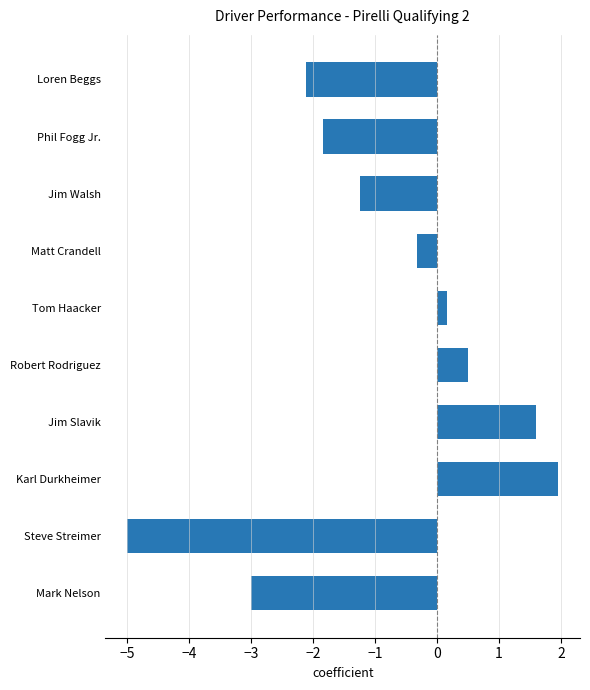

What is the difference between the maximum and minimum values?

7.0